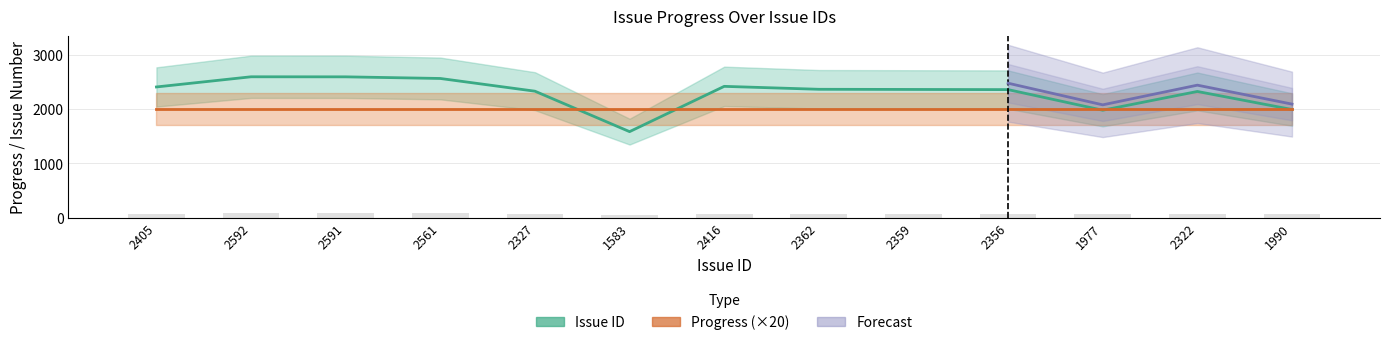

The value at 1977 is 2955. True or false?

False